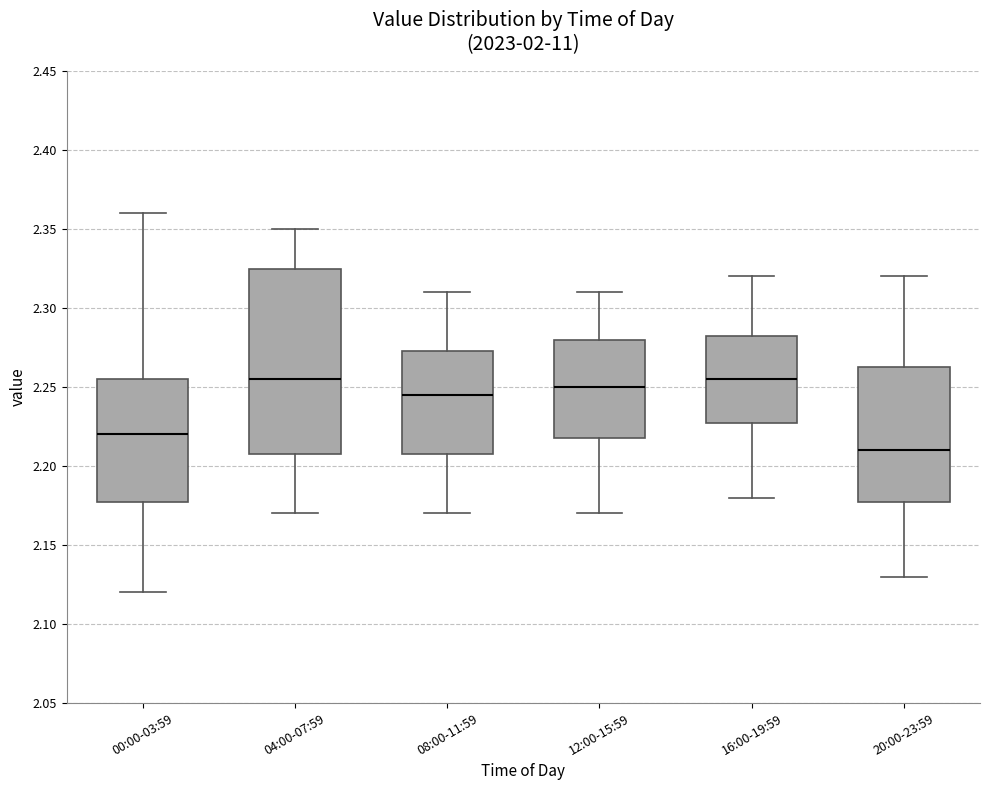

Reading left to right, transcribe this box plot: for each box, give where its median line is, the range the box spans, and where its two whiskers end, as read against the y-axis. The values are not printed on the chart, so give them approximately, as read against the axis.

00:00-03:59: median 2.220, box 2.180 to 2.255, whiskers 2.120 to 2.360
04:00-07:59: median 2.255, box 2.210 to 2.325, whiskers 2.170 to 2.350
08:00-11:59: median 2.245, box 2.210 to 2.275, whiskers 2.170 to 2.310
12:00-15:59: median 2.250, box 2.220 to 2.280, whiskers 2.170 to 2.310
16:00-19:59: median 2.255, box 2.230 to 2.285, whiskers 2.180 to 2.320
20:00-23:59: median 2.210, box 2.180 to 2.265, whiskers 2.130 to 2.320